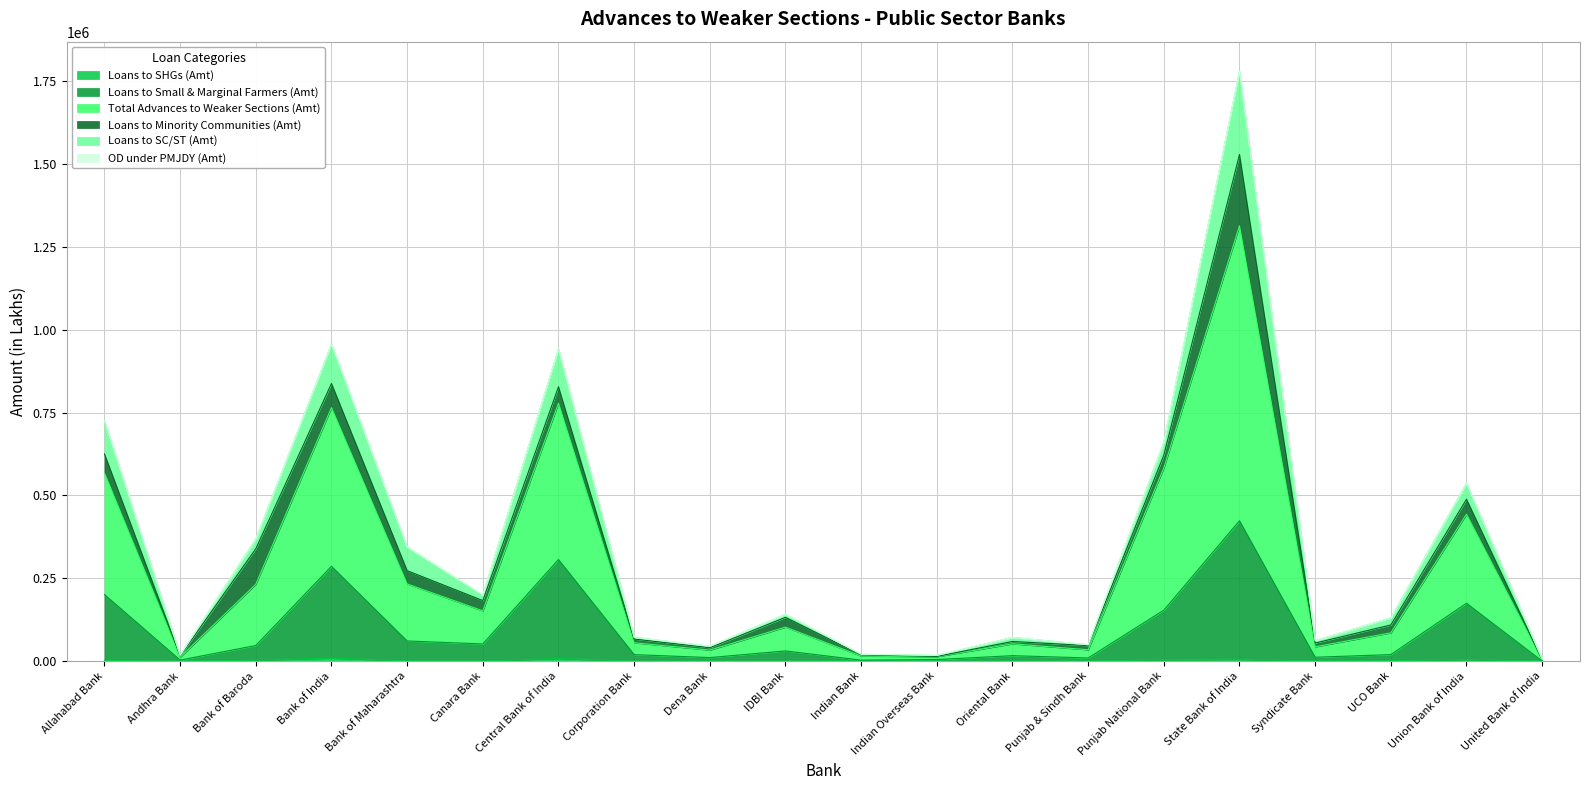

Rank the categories by Loans to Small & Marginal Farmers (Amt) value from highest to lowest.

State Bank of India, Central Bank of India, Bank of India, Allahabad Bank, Union Bank of India, Punjab National Bank, Bank of Maharashtra, Canara Bank, Bank of Baroda, IDBI Bank, UCO Bank, Corporation Bank, Oriental Bank, Syndicate Bank, Dena Bank, Punjab & Sindh Bank, Indian Overseas Bank, Andhra Bank, Indian Bank, United Bank of India